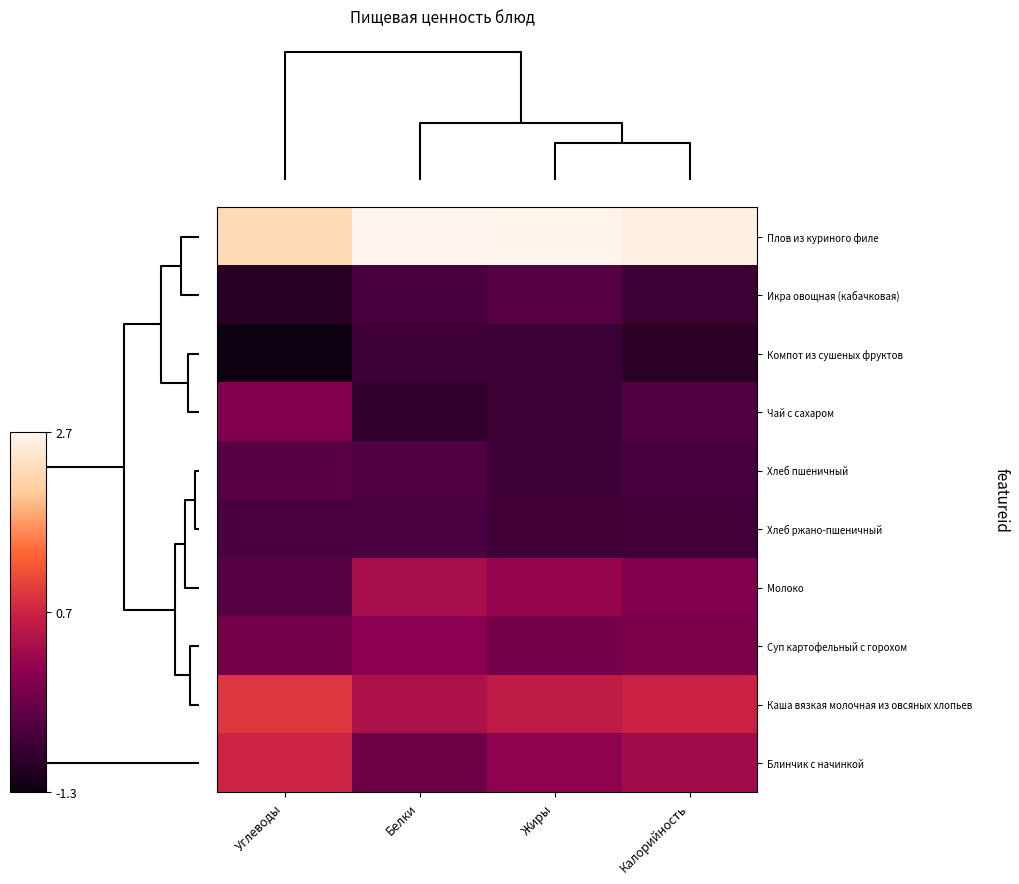

Count the number of categories in the chart.

4